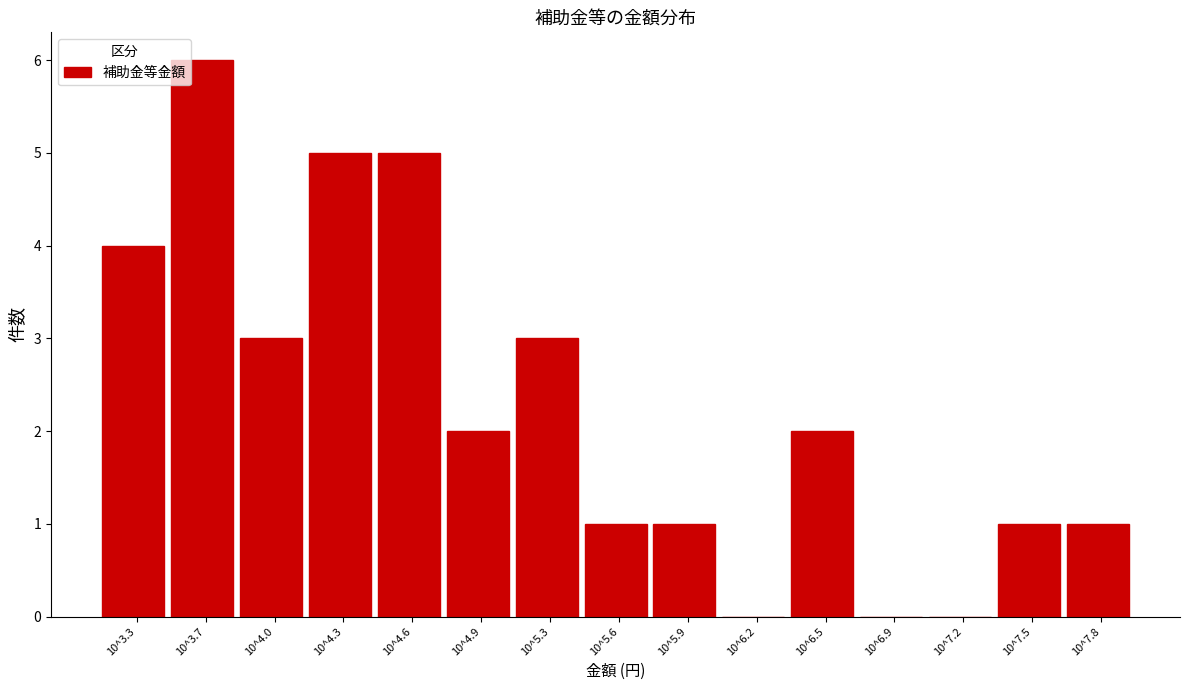

What is the maximum value shown in the chart?

6